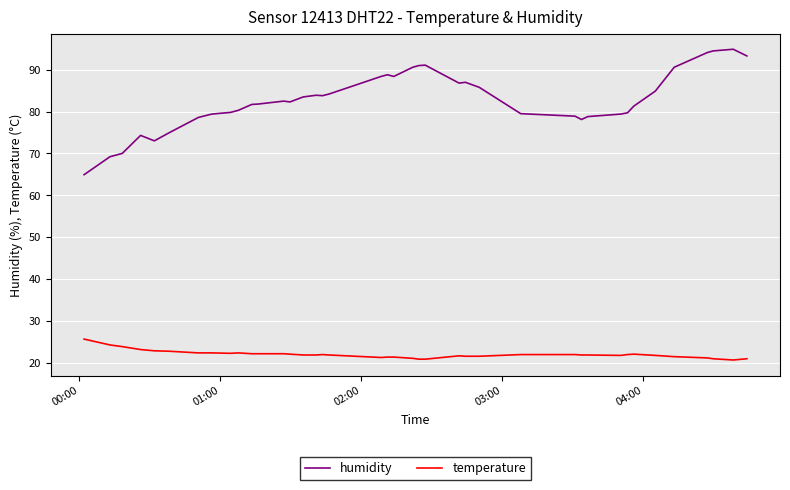

What is the maximum value shown in the chart?

94.9